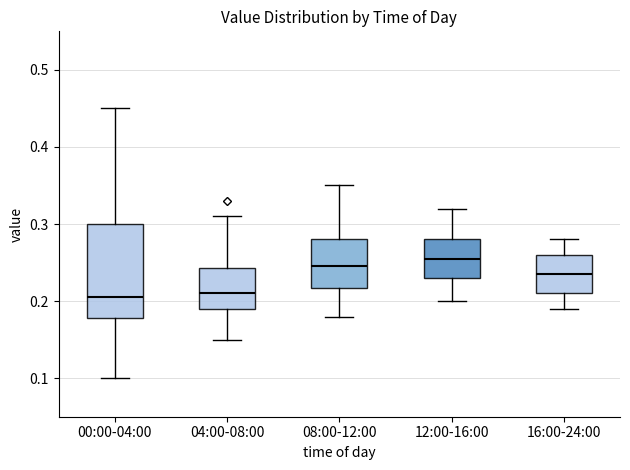

Where is the upper edge of the box for 08:00-12:00 on the y-axis? The values are not printed on the chart, so give them approximately, as read against the axis.

0.28